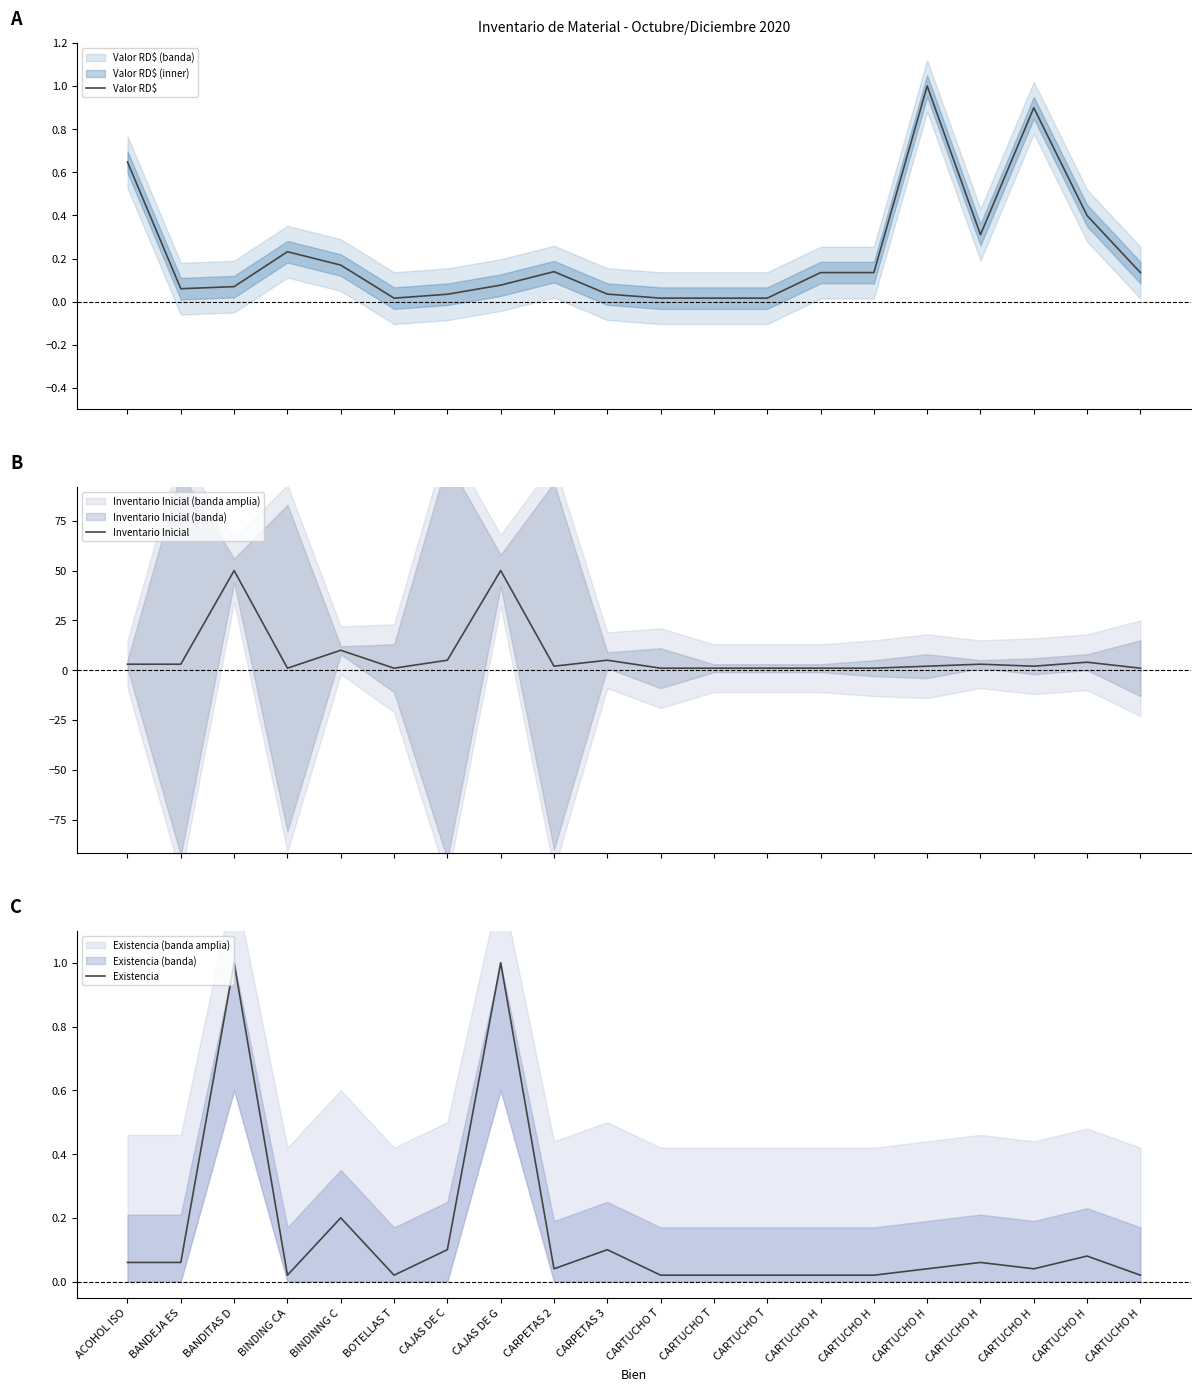

True or false: Valor RD$ has more than 1 interior local peaks.

True